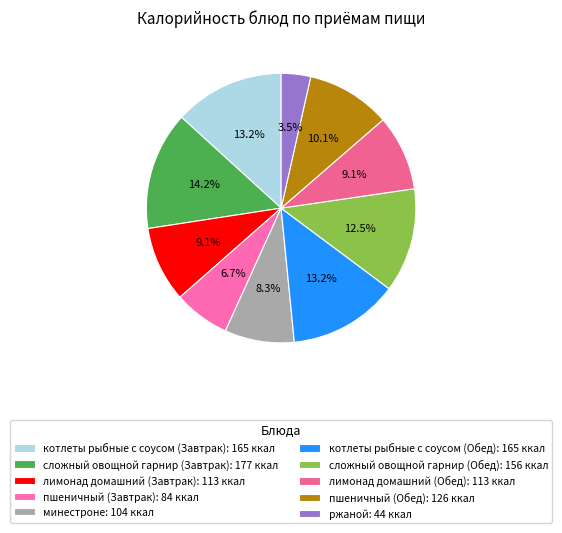

What percentage do сложный овощной гарнир (Обед) and лимонад домашний (Завтрак) together represent?

21.6%